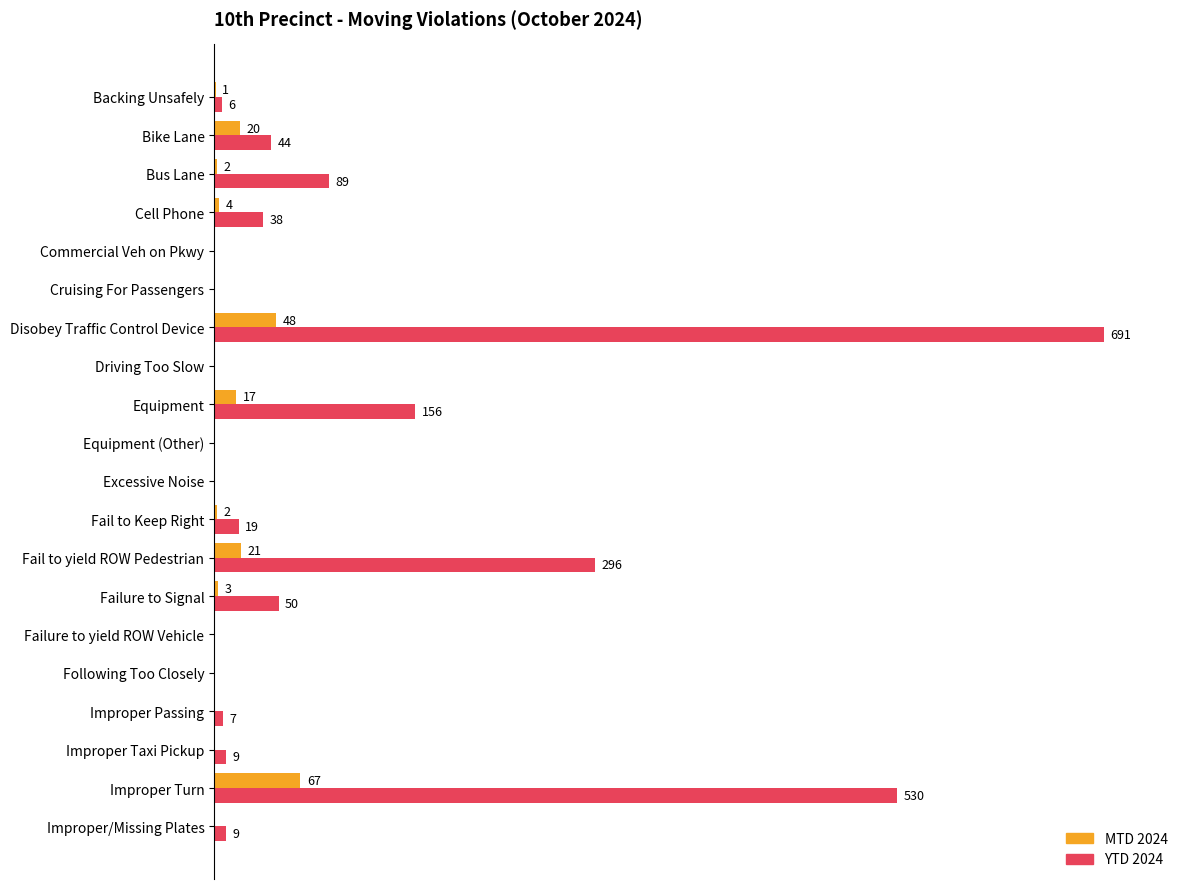

At which label is MTD 2024 closest to 33?

Fail to yield ROW Pedestrian